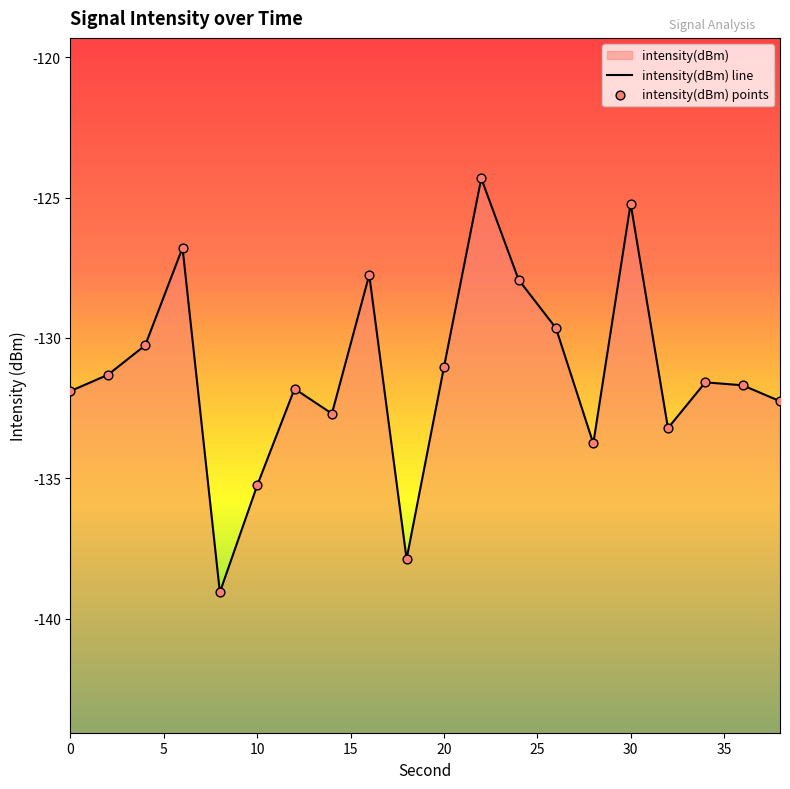

Which series has the largest total across all categories?

intensity(dBm) line